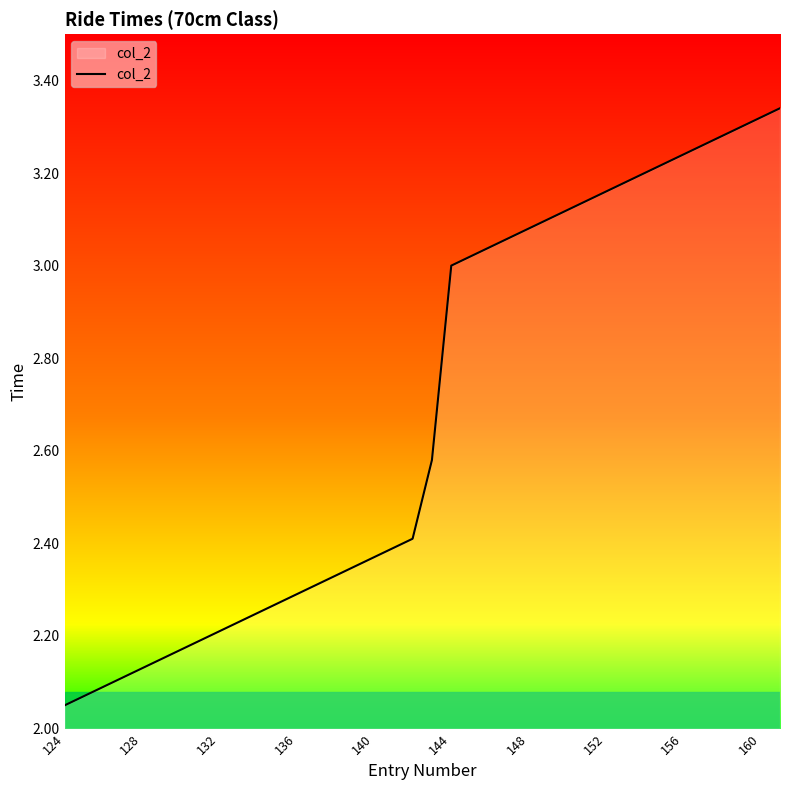

How many lines are shown in the chart?

1